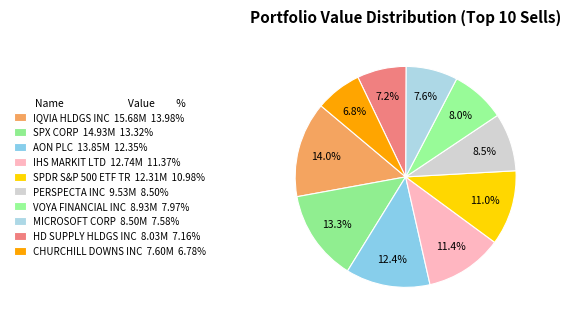

Between IQVIA HLDGS INC and IHS MARKIT LTD, which is larger?

IQVIA HLDGS INC